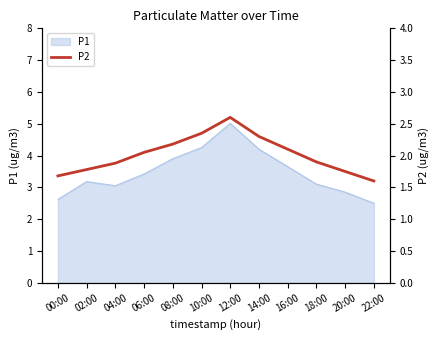

What is the average value?

2.0